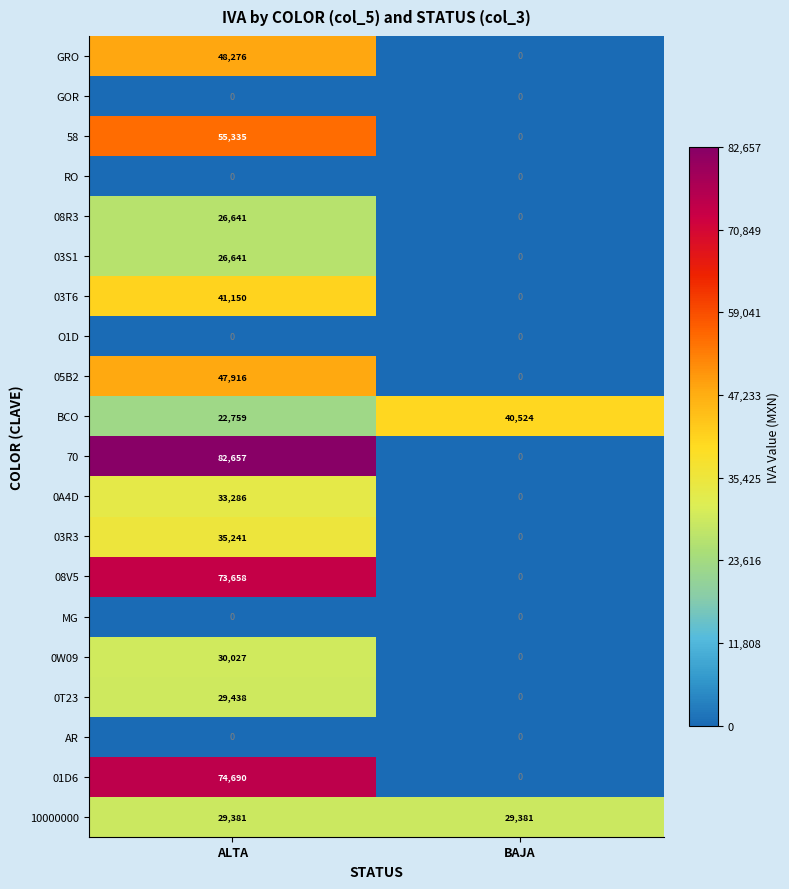

Rank the categories by 08R3 value from highest to lowest.

ALTA, BAJA